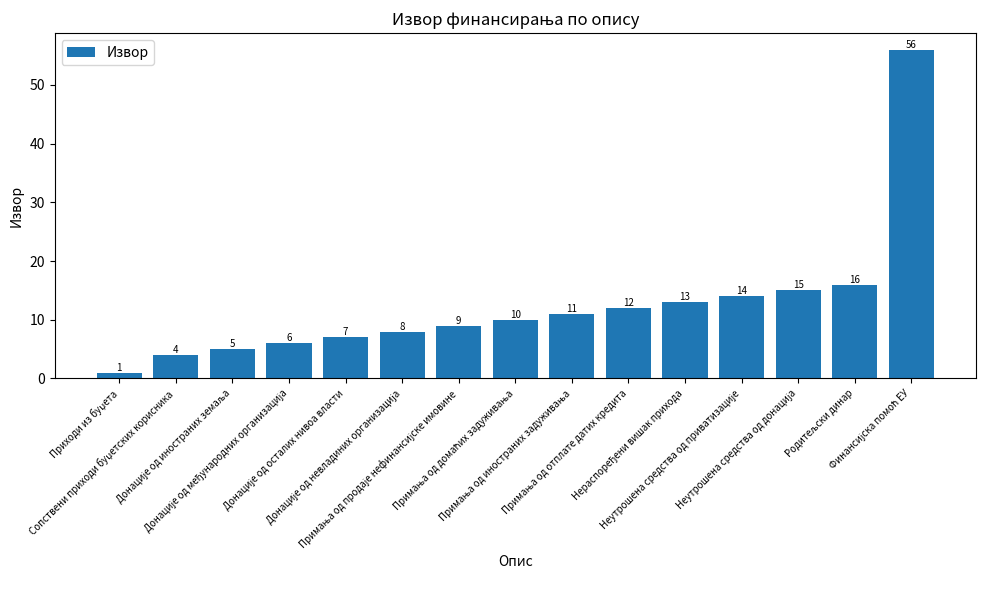

What is the sum of all values?

187